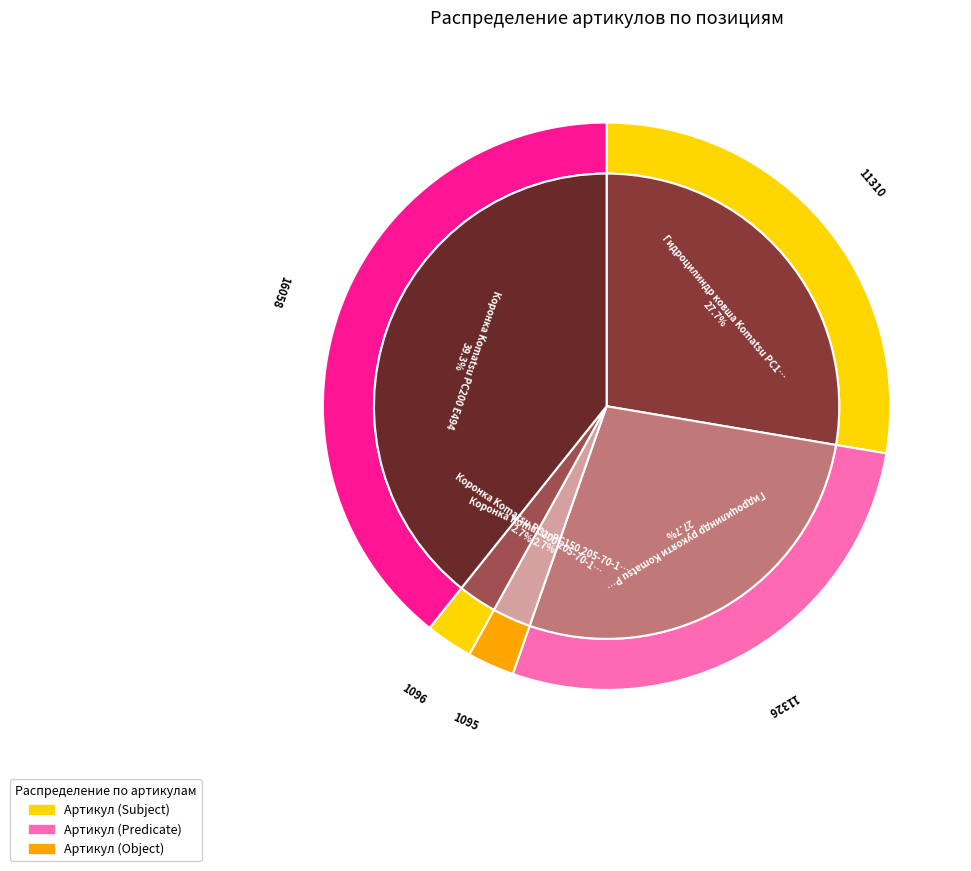

What portion of the pie excludes Гидроцилиндр ковша Komatsu PC150-5?

72.3%